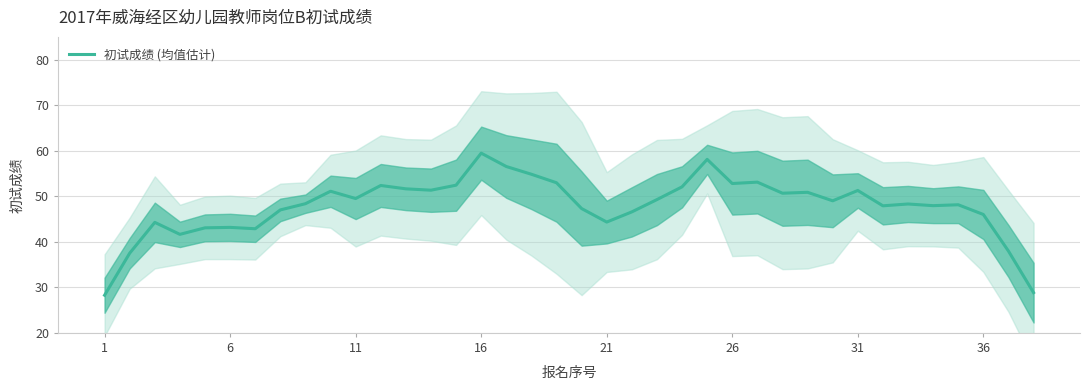

Does the chart have visible grid lines?

Yes